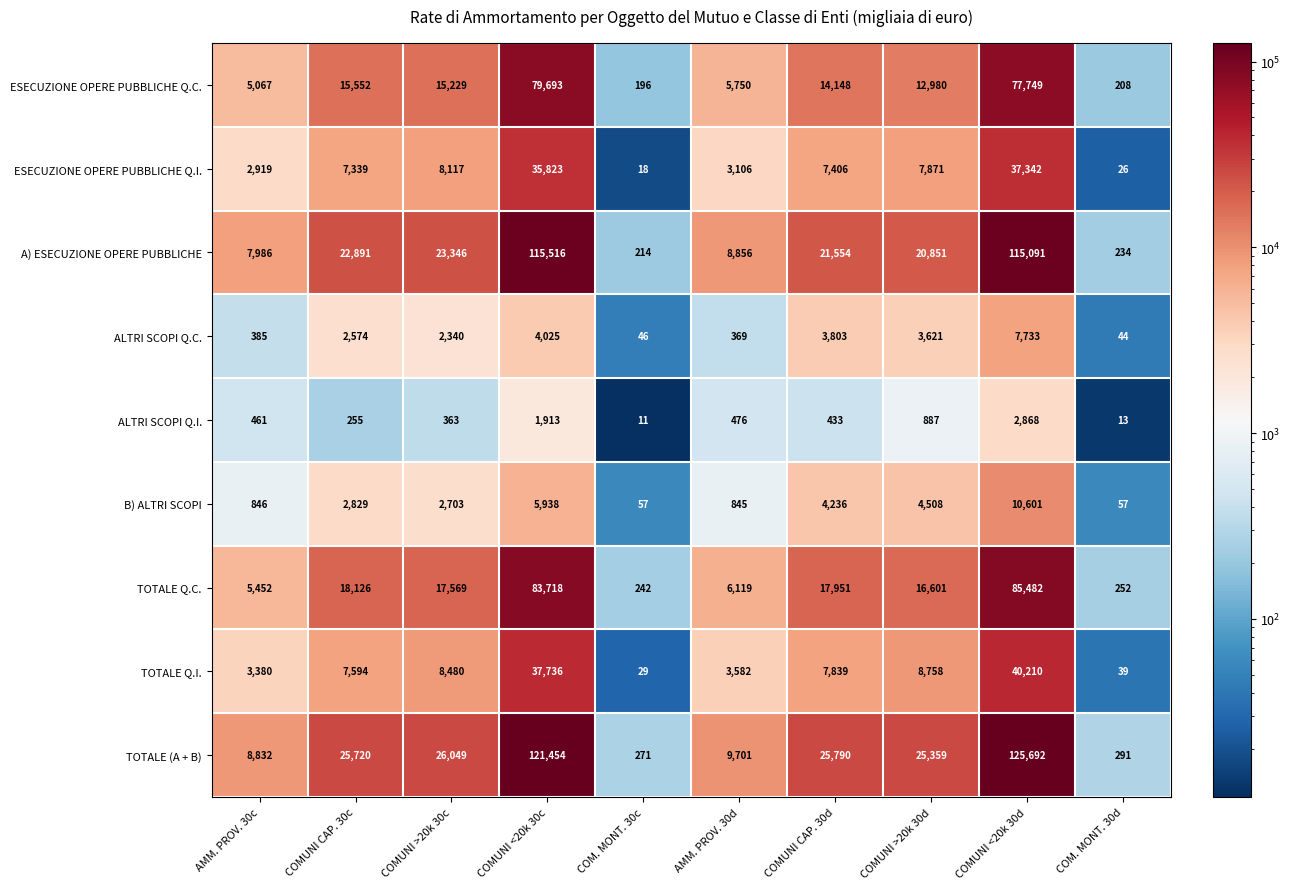

Which series has the widest spread of values?

TOTALE (A + B)